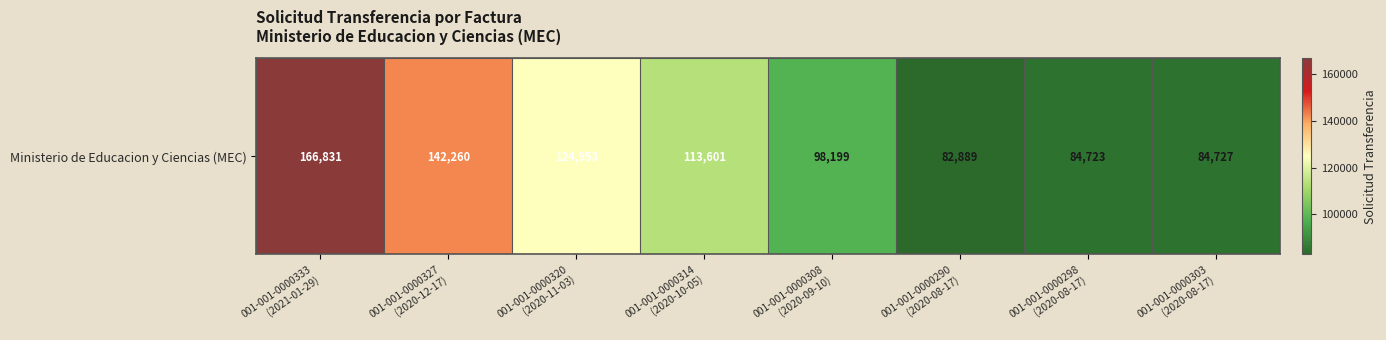

List the labels in order of value, largest first.

001-001-0000333
(2021-01-29), 001-001-0000327
(2020-12-17), 001-001-0000320
(2020-11-03), 001-001-0000314
(2020-10-05), 001-001-0000308
(2020-09-10), 001-001-0000303
(2020-08-17), 001-001-0000298
(2020-08-17), 001-001-0000290
(2020-08-17)